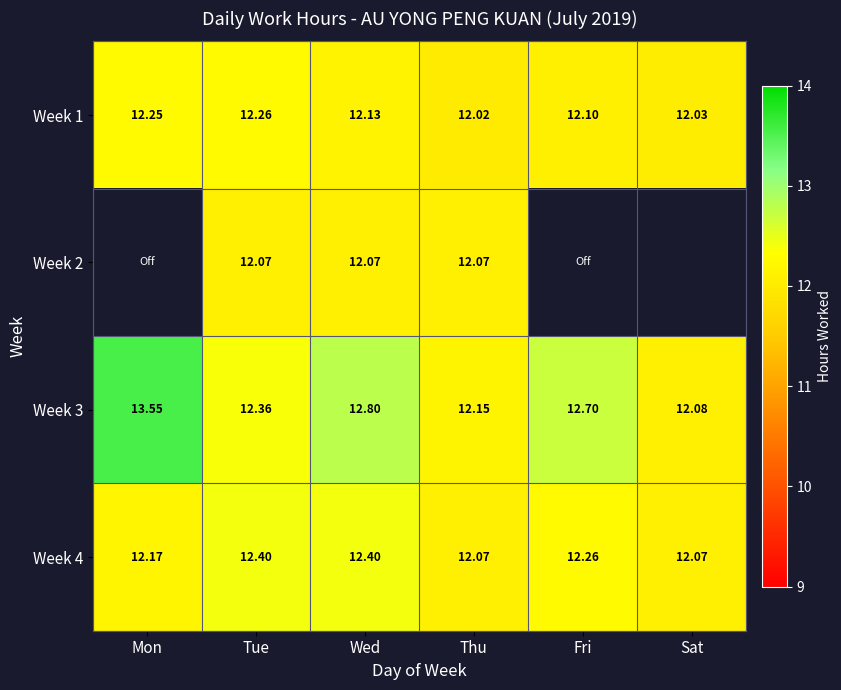

Is the value of Week 2 at Tue greater than the value of Week 1 at Fri?

No